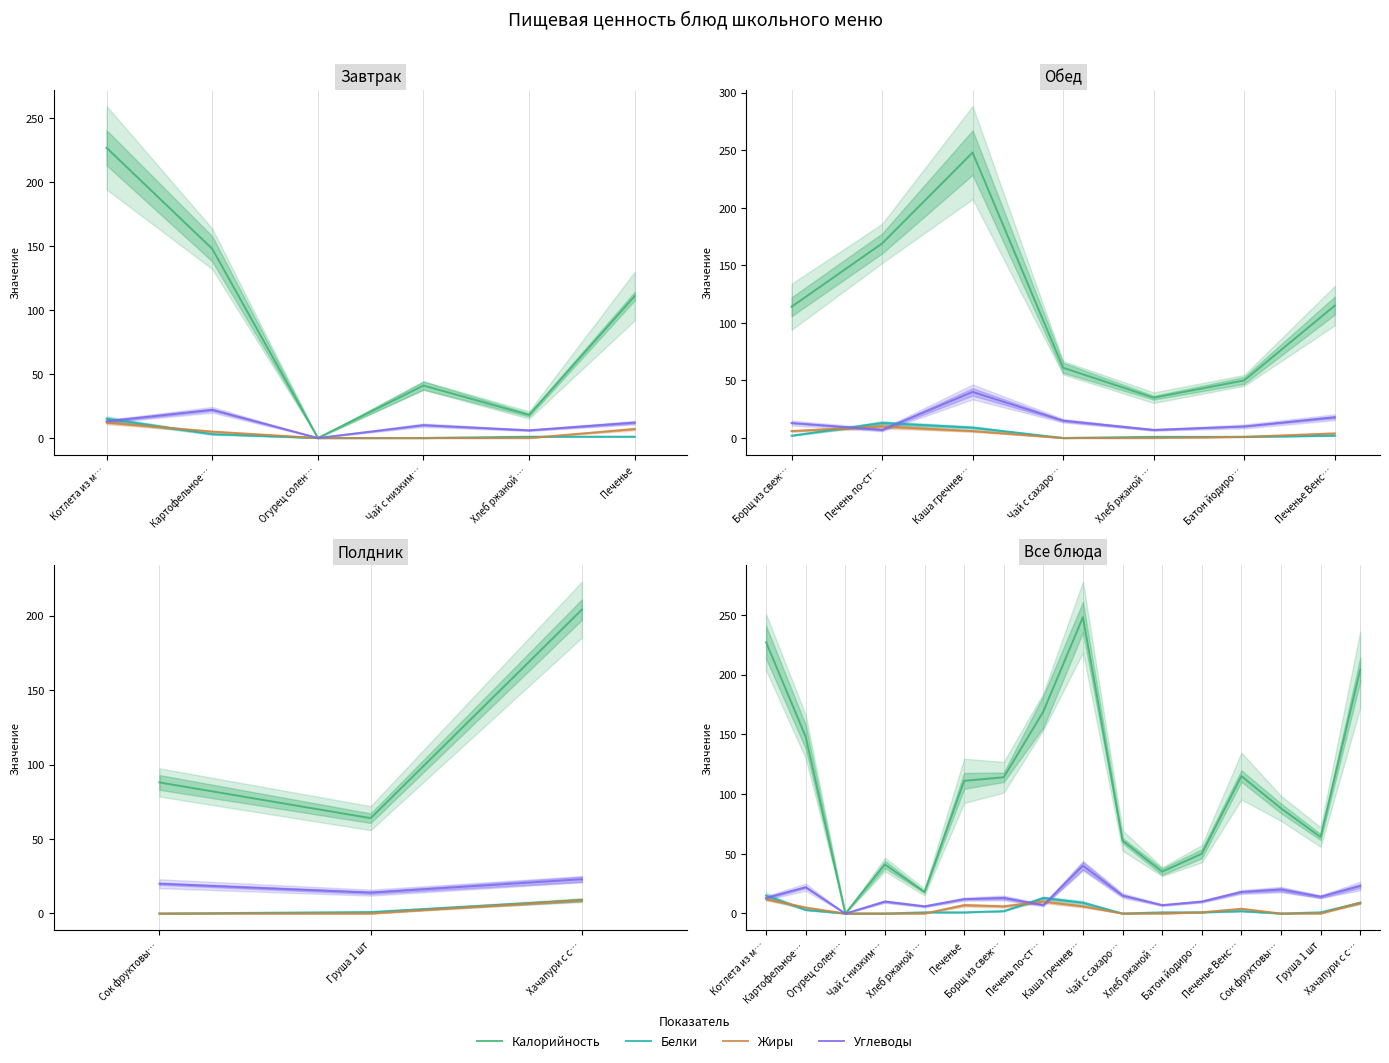

What is the total value across all series at 12?

139